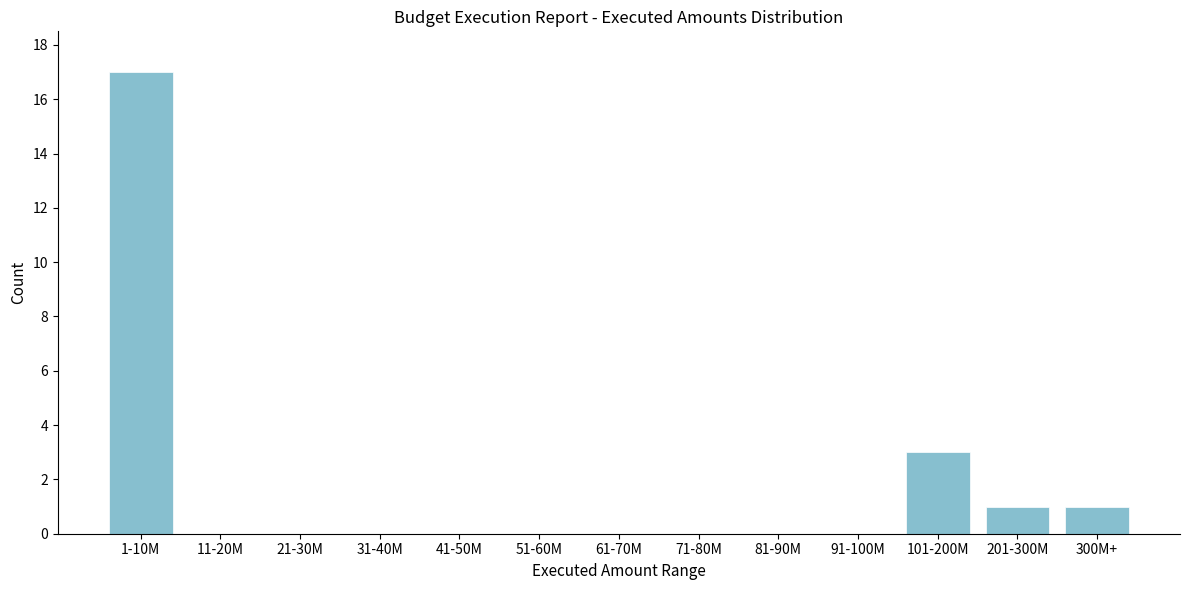

Reading left to right, what are all the values shown in this chart?

1-10M=17	11-20M=0	21-30M=0	31-40M=0	41-50M=0	51-60M=0	61-70M=0	71-80M=0	81-90M=0	91-100M=0	101-200M=3	201-300M=1	300M+=1